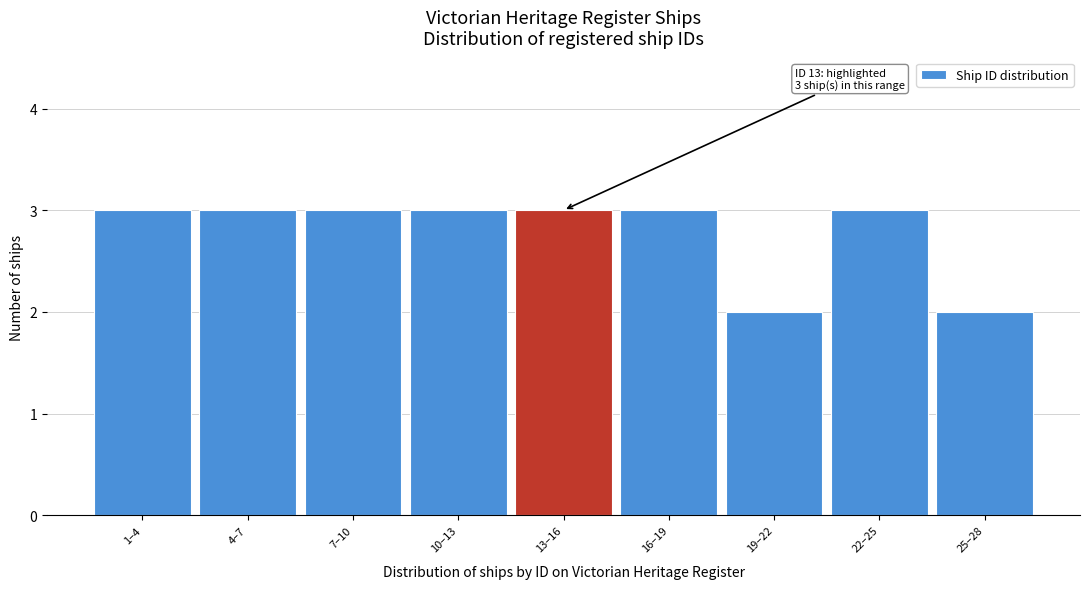

Reading left to right, list all the values displayed in this chart.

3	3	3	3	3	3	2	3	2